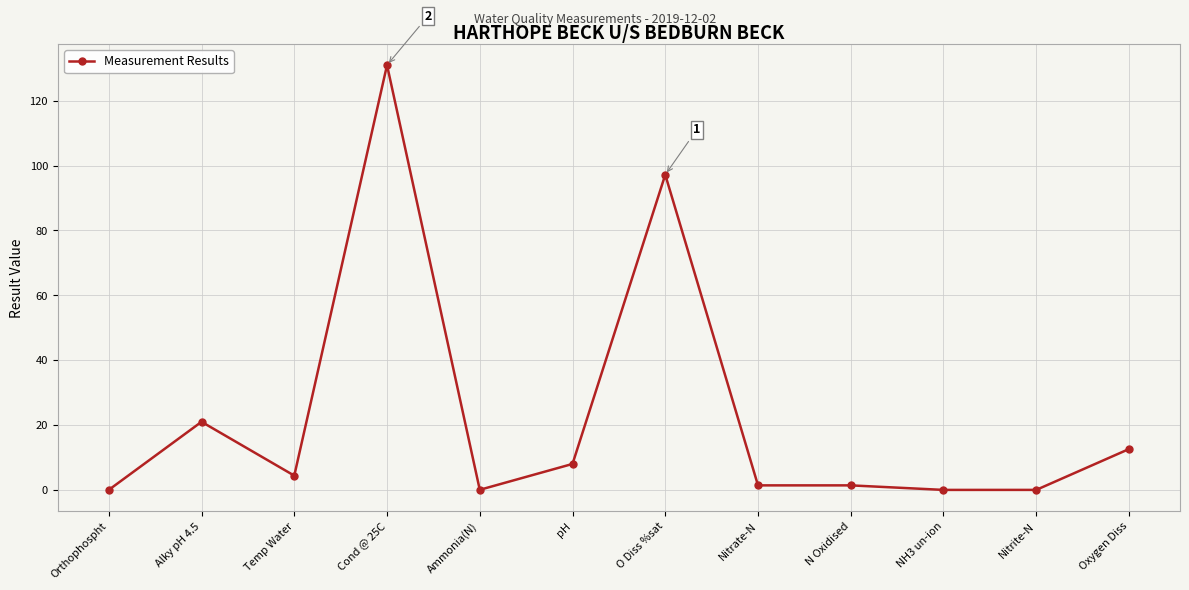

How many data points are less than 4?

6